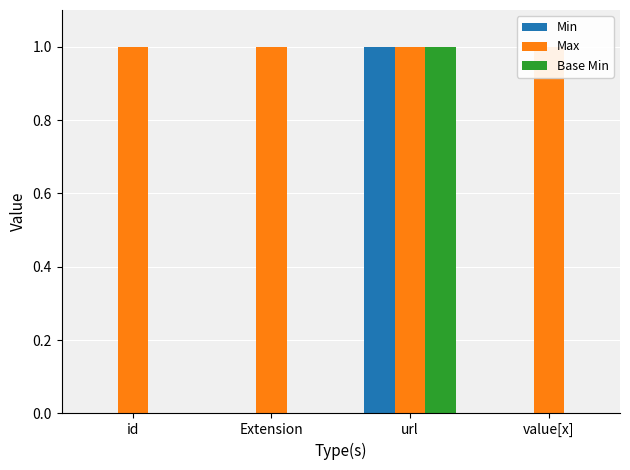

Which has a higher value, id or Extension?

id